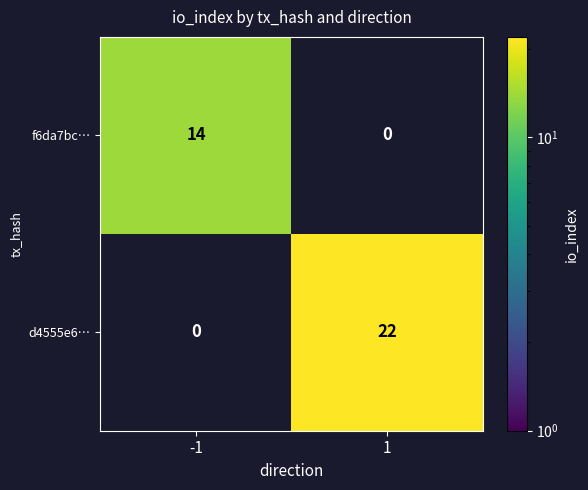

List the series in order of their peak value, lowest first.

f6da7bc…, d4555e6…